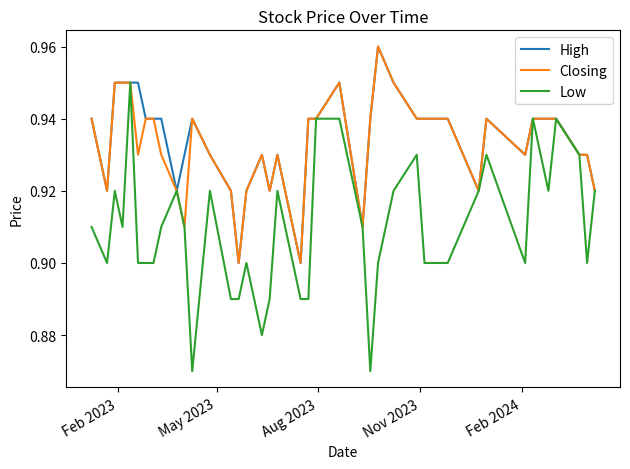

Which series has the largest range (max minus min)?

Low